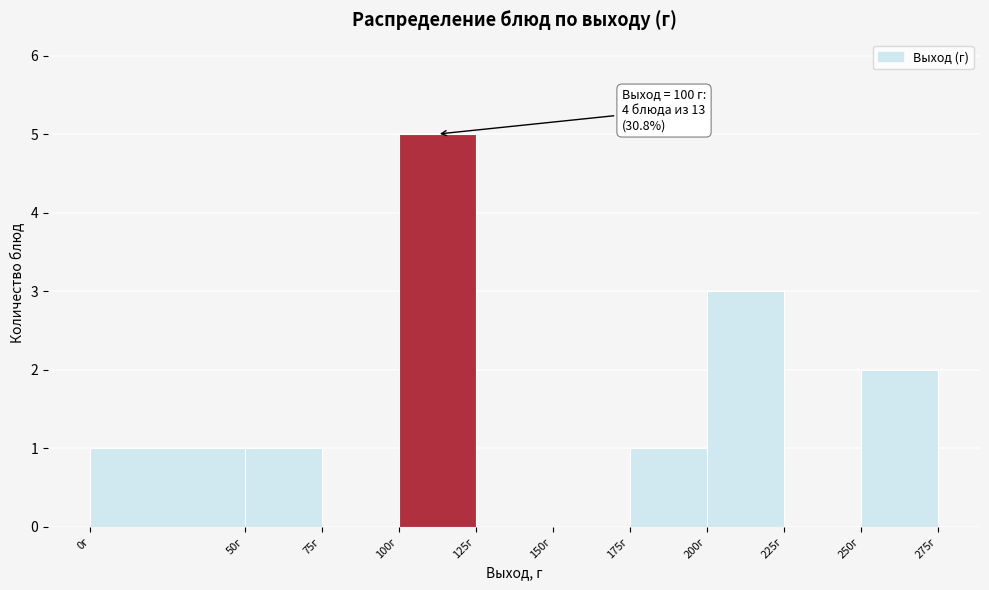

Over which range of the x-axis is the bar tallest?

100 to 125